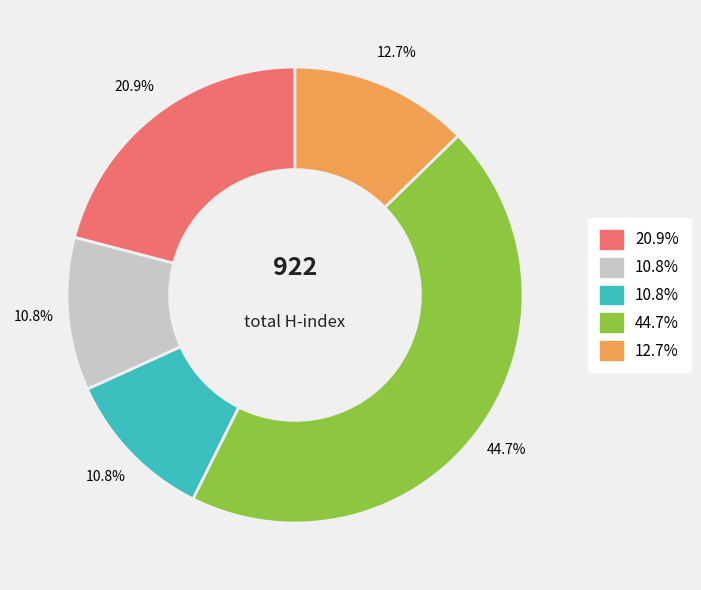

Is there a majority slice in this chart?

No